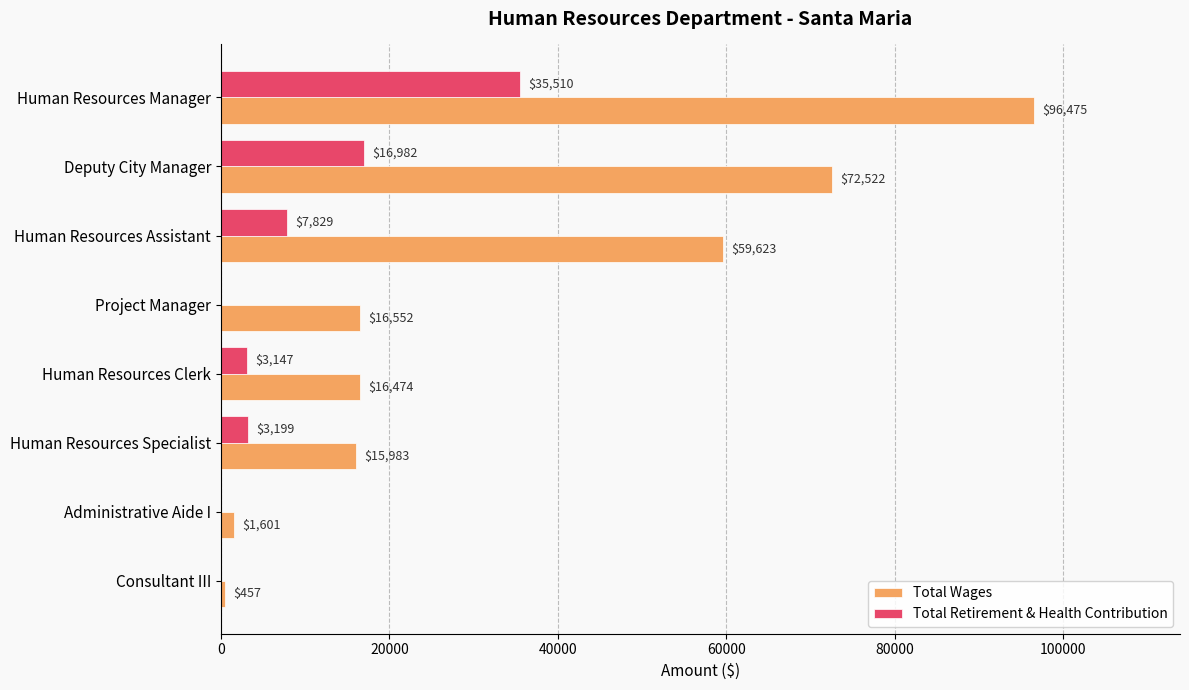

The Total Wages series shows 72522 at Deputy City Manager. True or false?

True